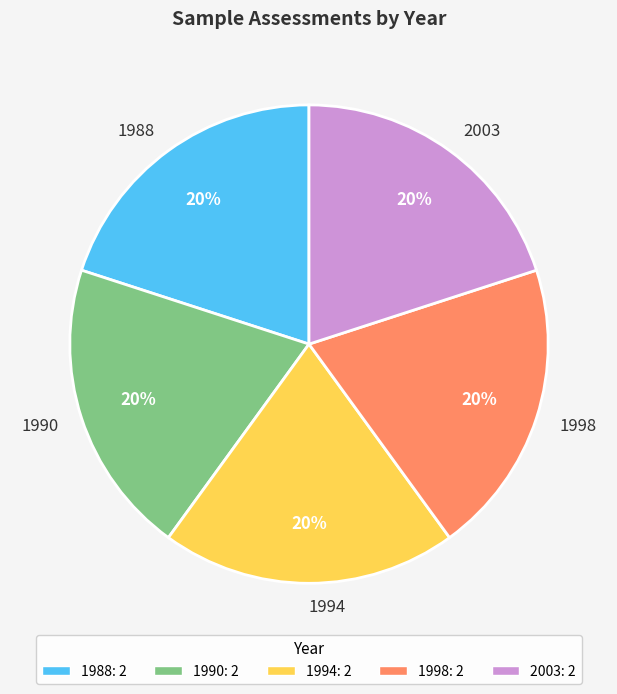

Is there a majority slice in this chart?

No